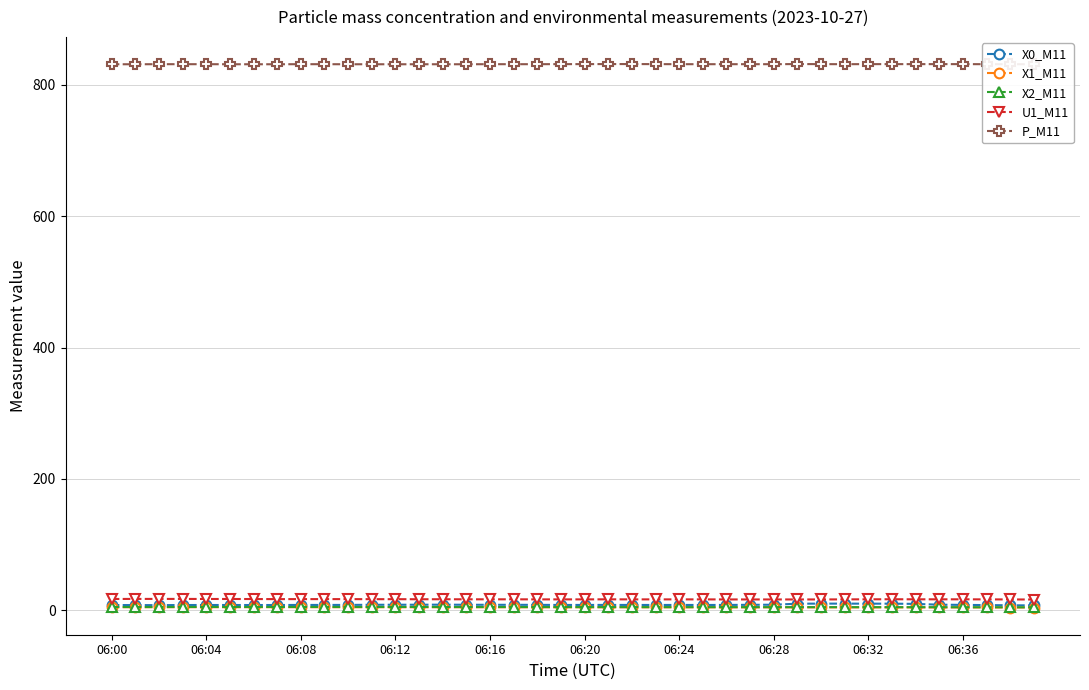

True or false: X2_M11 and X0_M11 intersect in this chart.

False